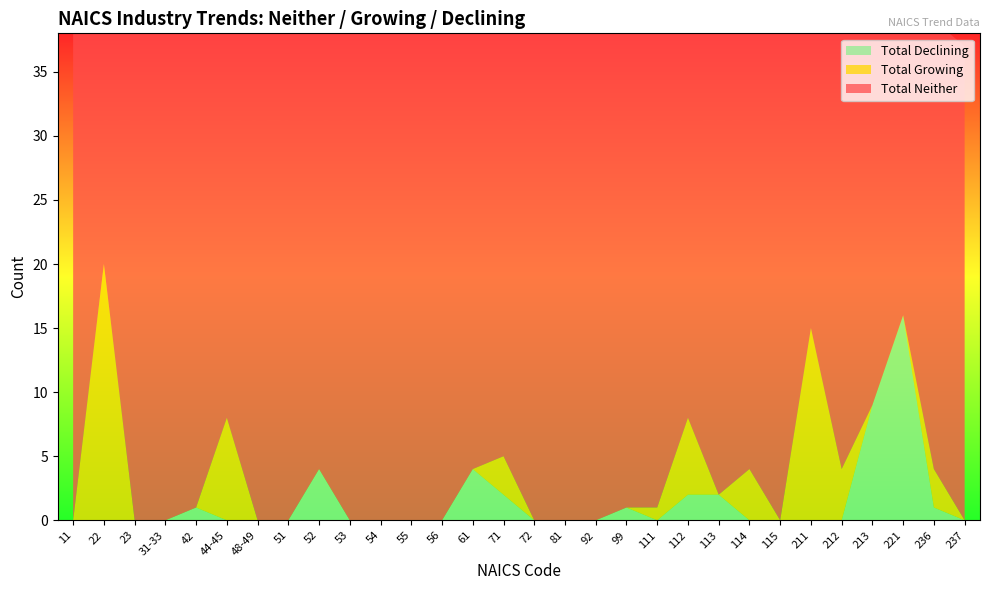

Reading left to right, what are all the values shown in this chart?

Total Neither: 38	38	38	38	37	38	38	38	38	38	38	38	38	38	35	38	38	38	38	37	32	38	34	38	38	38	34	38	35	37
Total Growing2: 0	20	0	0	0	8	0	0	0	0	0	0	0	0	3	0	0	0	0	1	6	0	4	0	15	4	0	0	3	0
Total Declining1: 0	0	0	0	1	0	0	0	4	0	0	0	0	4	2	0	0	0	1	0	2	2	0	0	0	0	9	16	1	0